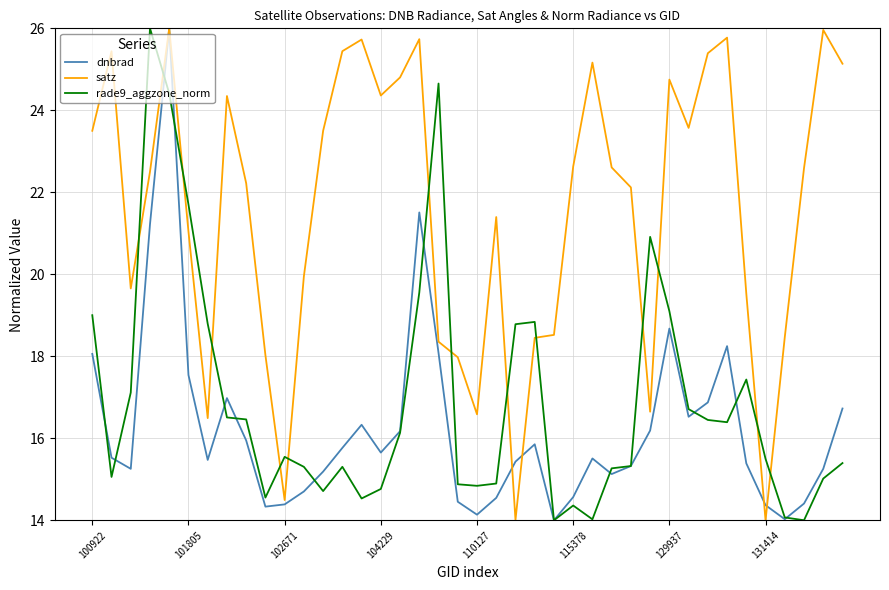

What is the average value of the satz series?

21.6